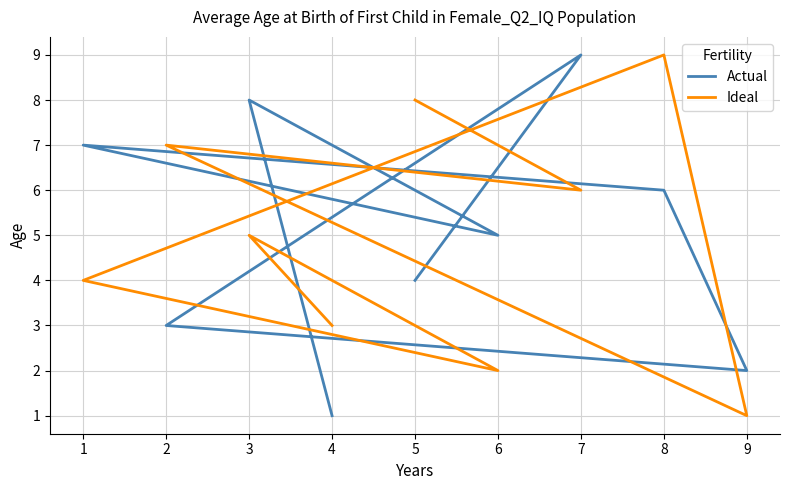

Where is Actual nearest to the value 5?

6